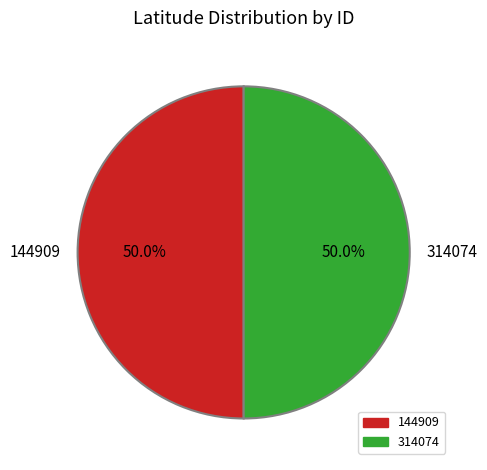

True or false: 144909 accounts for 40% of the total.

False